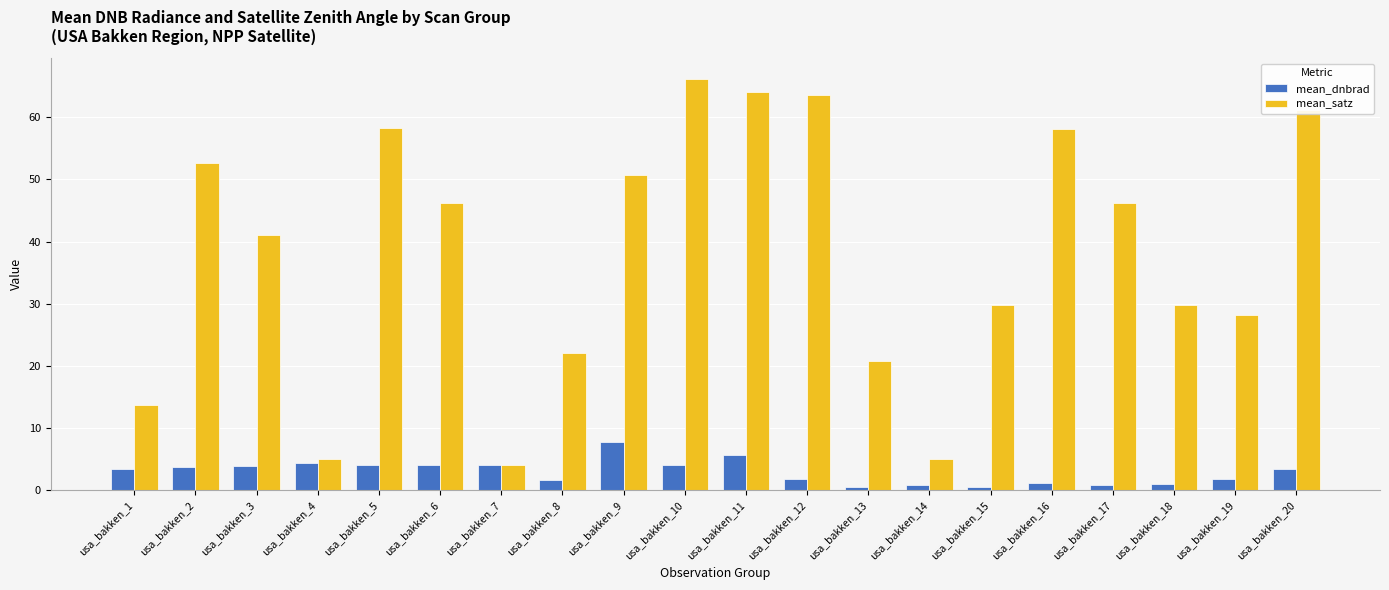

What is the value of the mean_satz bar at the 3rd from the left?

41.0